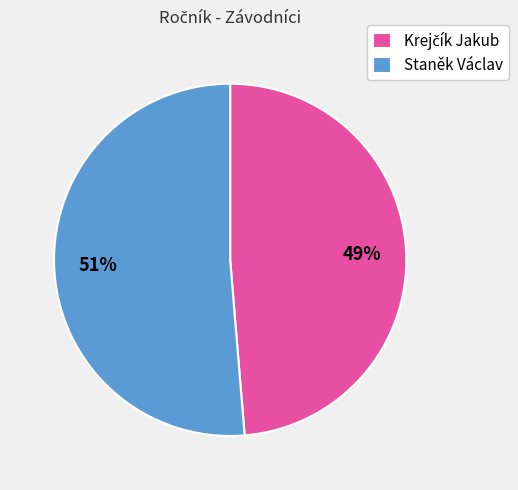

Which category accounts for the majority?

Staněk Václav